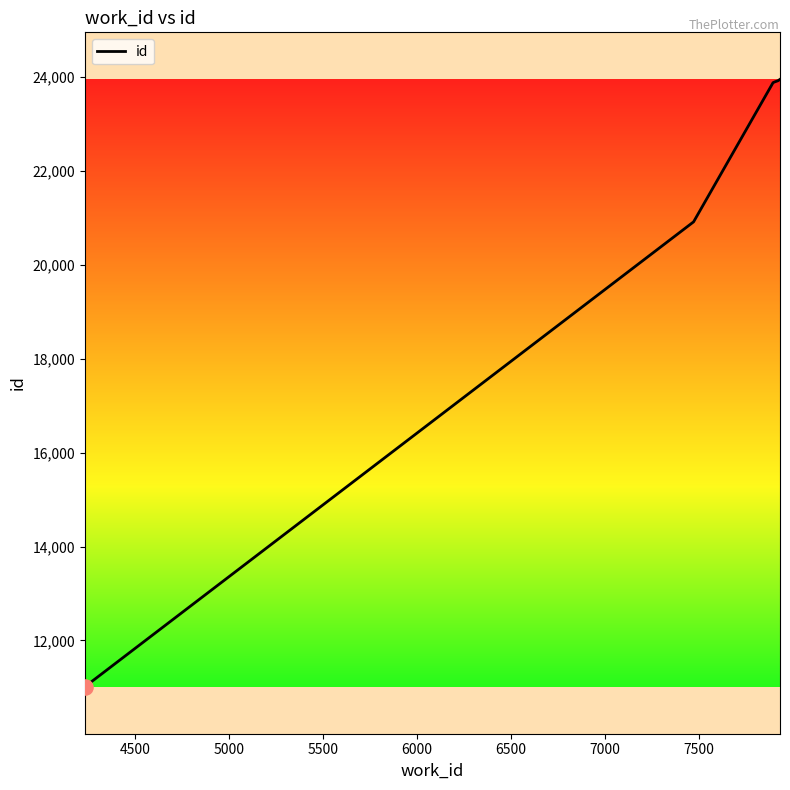

What is the difference between the maximum and minimum values?

12926